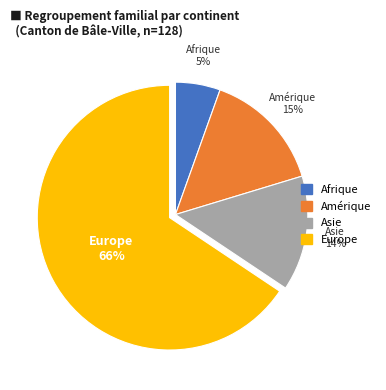

Do Asie and Afrique together represent more than half of the pie?

No